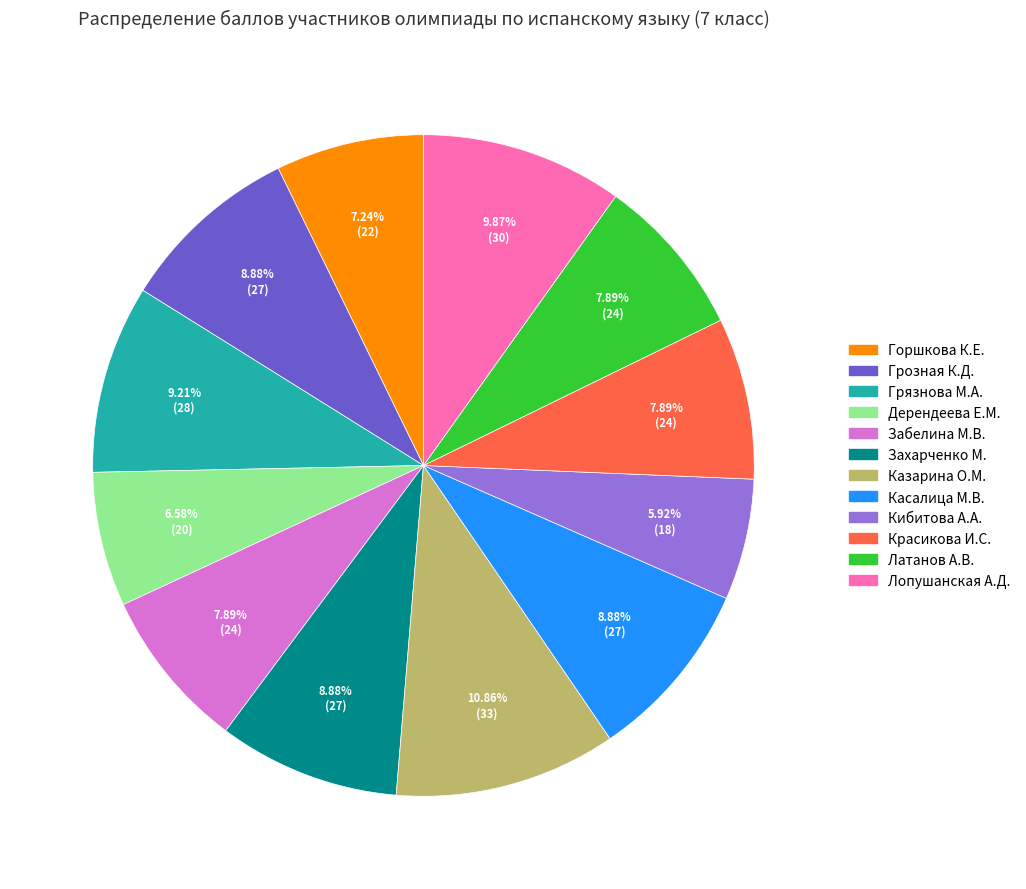

What portion of the pie excludes Латанов А.В.?

92.1%